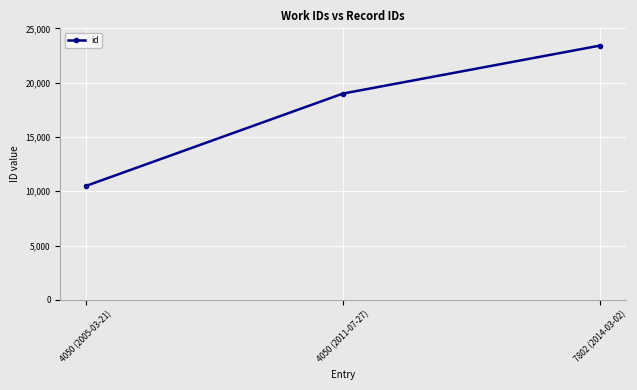

Rank the categories by value from highest to lowest.

7802 (2014-03-02), 4050 (2011-07-27), 4050 (2005-03-21)